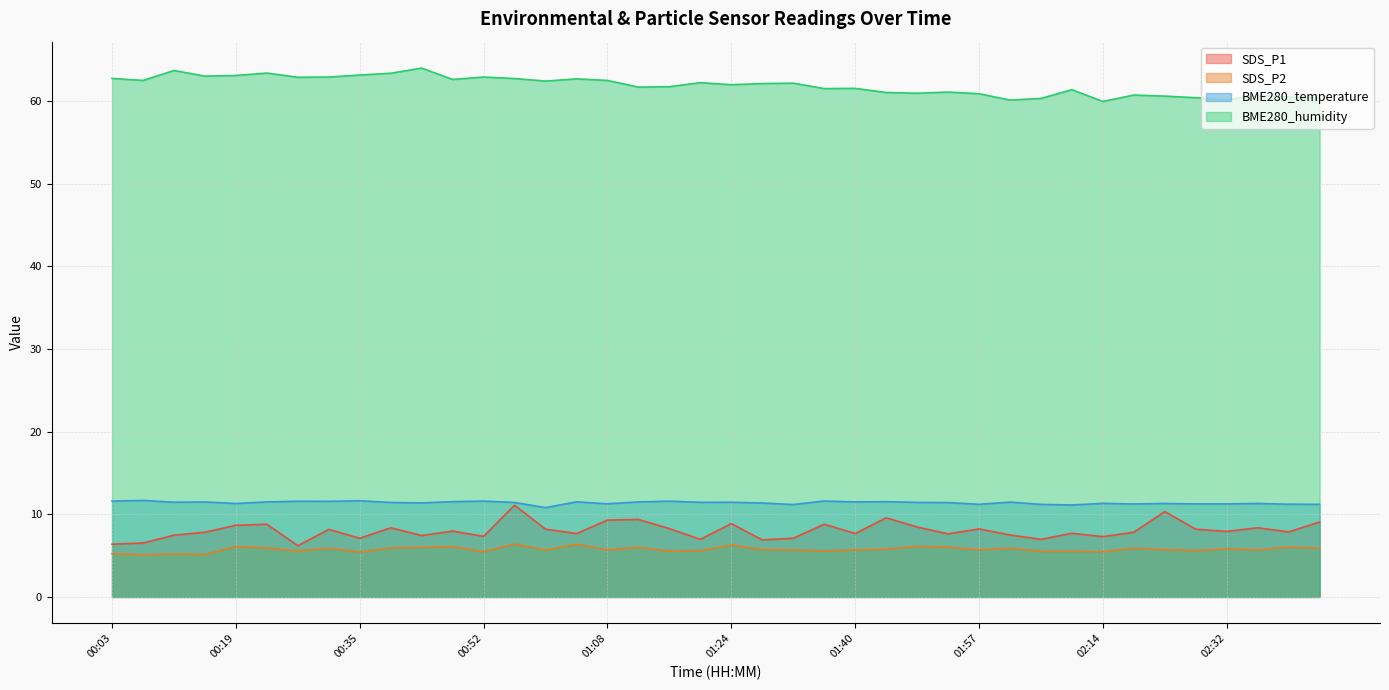

What is the label of the 37th point from the right?

00:15